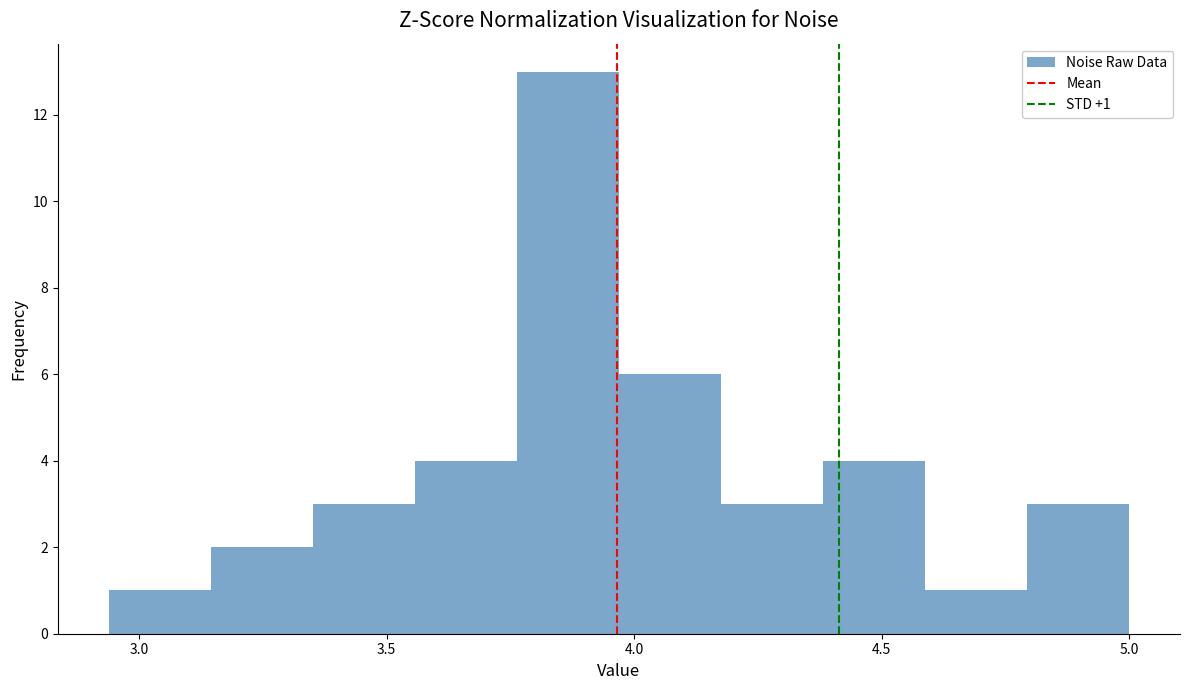

Over which range of the x-axis is the bar tallest?

3.75 to 3.95